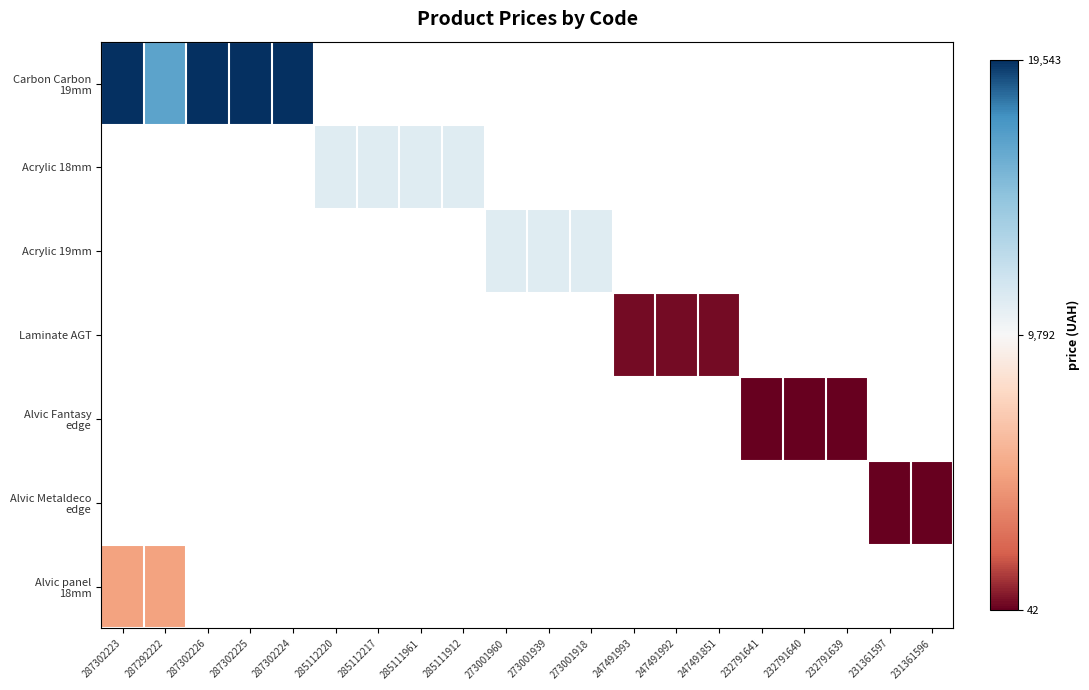

Which series has the widest spread of values?

Carbon Carbon 19mm